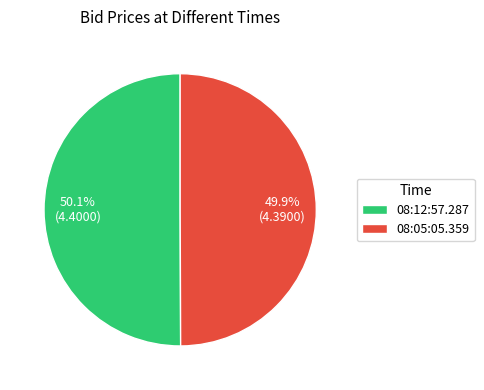

True or false: 08:12:57.287 accounts for 50% of the total.

True